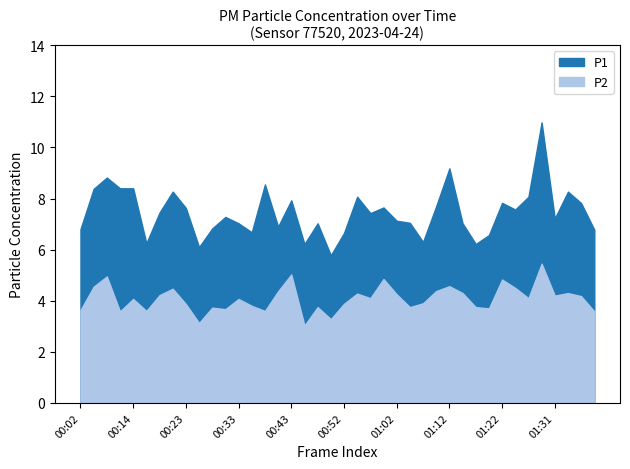

What is the maximum value shown in the chart?

11.0